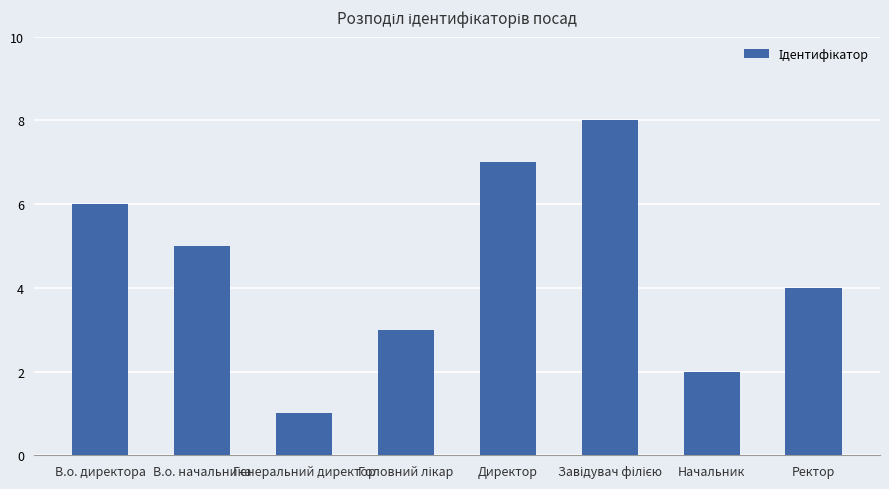

Count the number of data series in this chart.

1